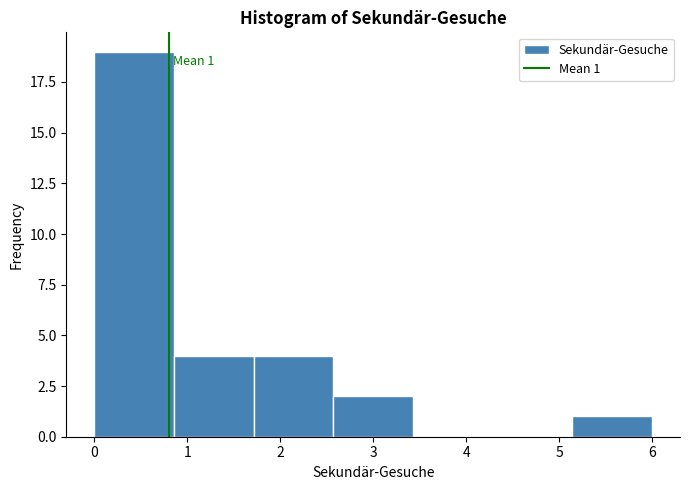

Over which range of the x-axis is the bar tallest?

0.0 to 0.9